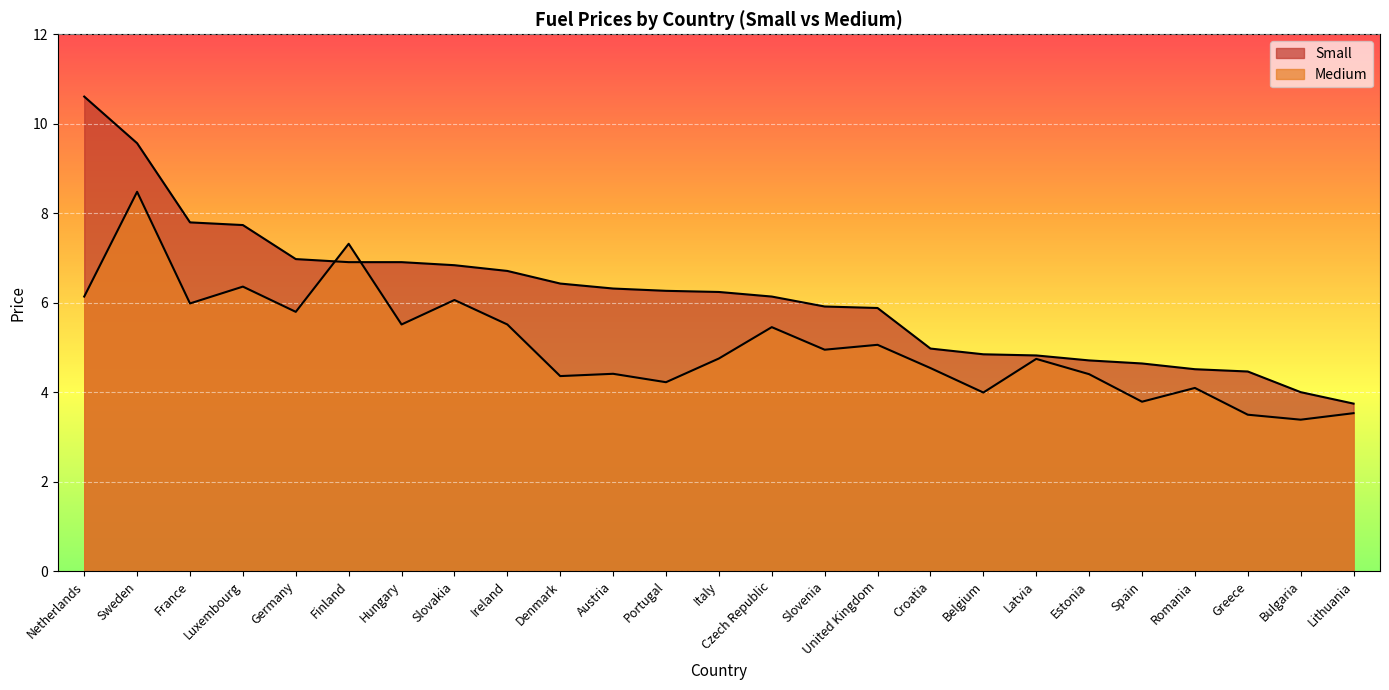

What is the difference between the highest and lowest values at Estonia?

0.3